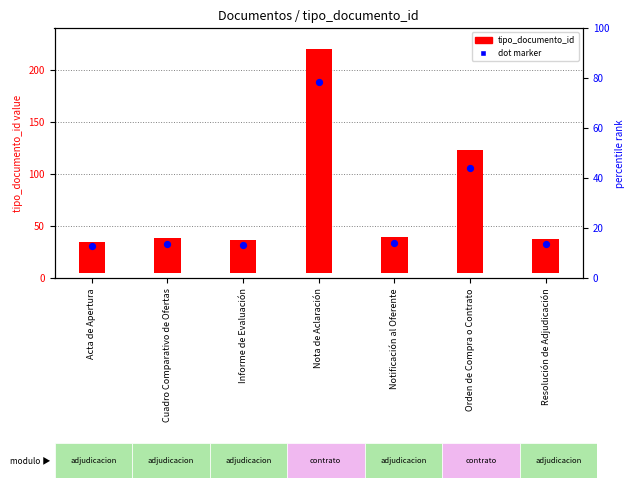

Approximately how many times larger is the value at Informe de Evaluación compared to Nota de Aclaración?

0.1